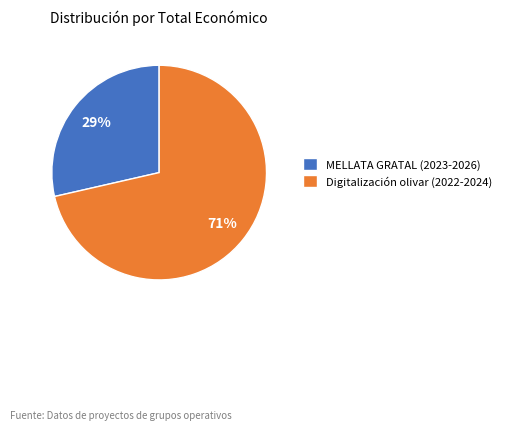

Which slice represents more than half of the pie?

Digitalización olivar (2022-2024)